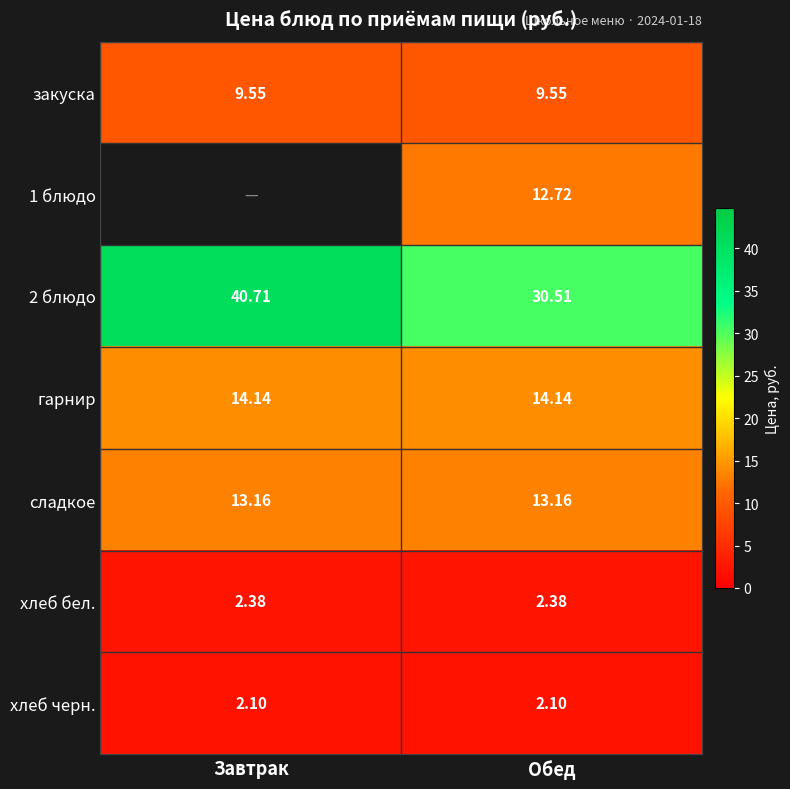

How many values in the 2 блюдо series are below 40?

1